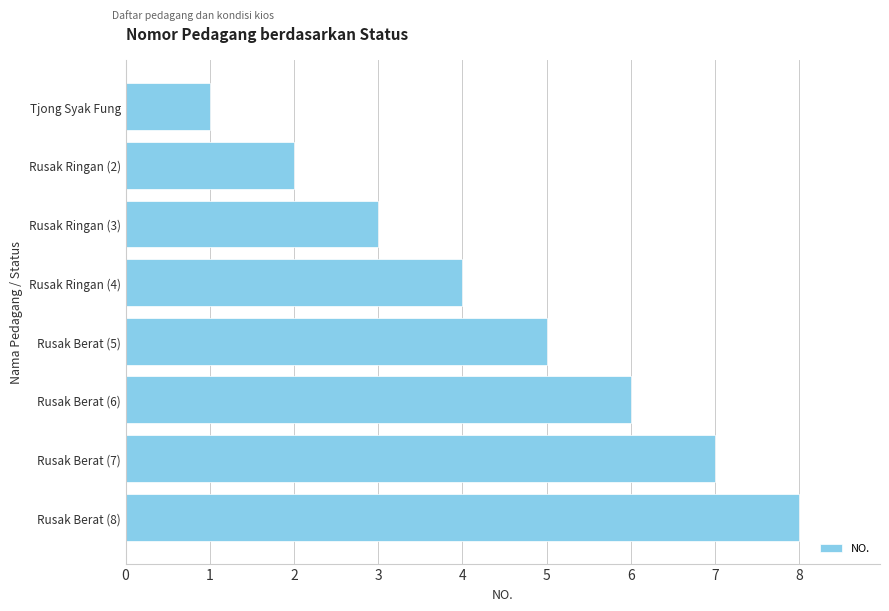

How many bars are there in total?

8